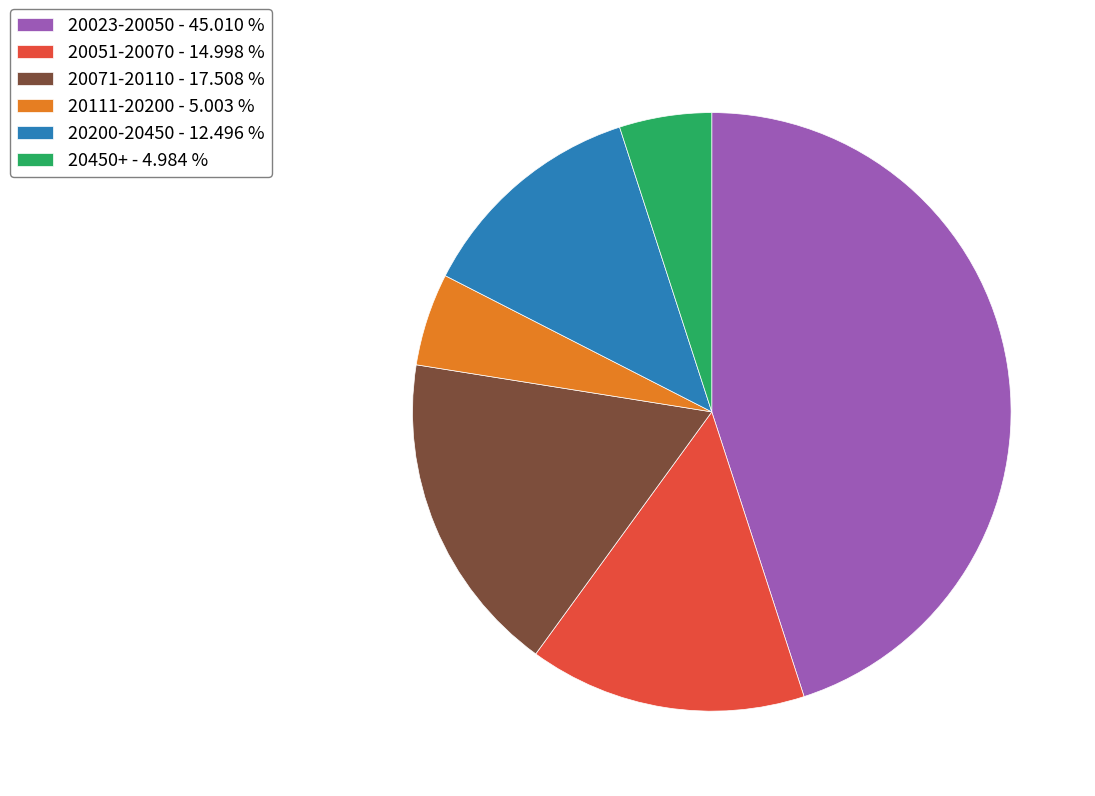

Which has a higher value, 20071-20110 - 17.508 % or 20111-20200 - 5.003 %?

20071-20110 - 17.508 %